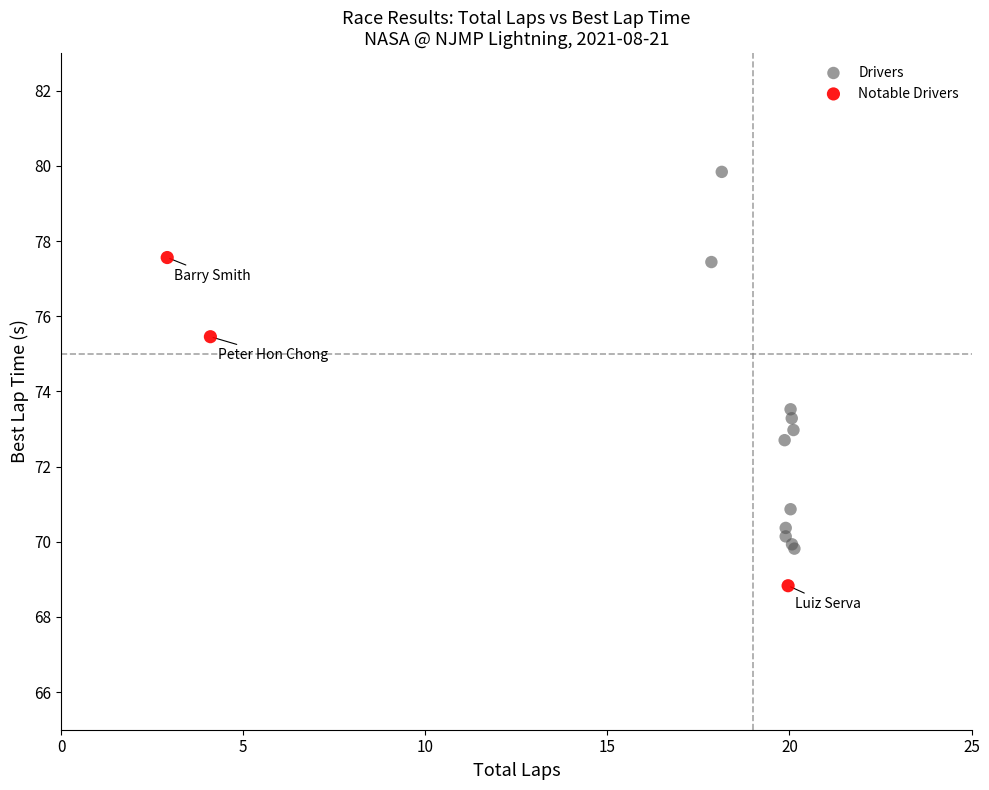

Which series has the widest spread of Y values?

Drivers